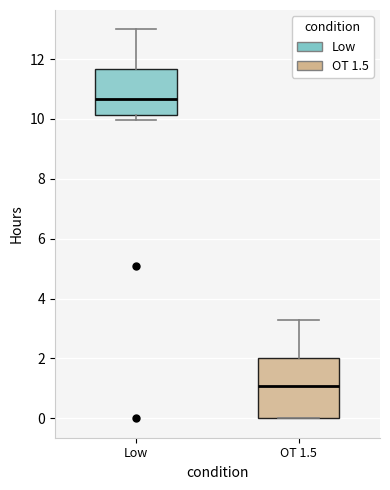

Where is the lower edge of the box for Low on the y-axis? The values are not printed on the chart, so give them approximately, as read against the axis.

10.2